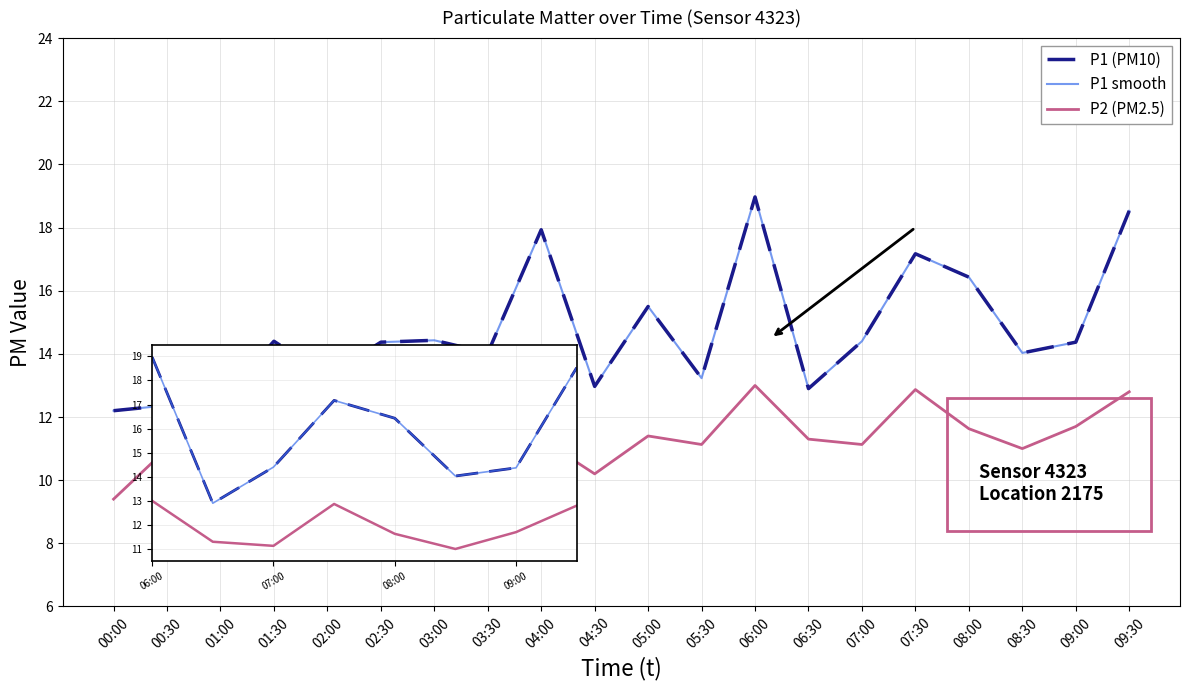

Reading left to right, transcribe all the data shown in this chart.

P1 (PM10): 12.2	12.4	12.5	14.4	13.3	14.4	14.4	14.0	17.9	13.0	15.5	13.2	19.0	12.9	14.4	17.2	16.4	14.0	14.4	18.5
P1 smooth: 12.2	12.4	12.5	14.4	13.3	14.4	14.4	14.0	17.9	13.0	15.5	13.2	19.0	12.9	14.4	17.2	16.4	14.0	14.4	18.5
P2 (PM2.5): 9.4	11.0	10.0	10.5	10.5	11.3	10.8	10.8	11.3	10.2	11.4	11.1	13.0	11.3	11.1	12.9	11.6	11.0	11.7	12.8